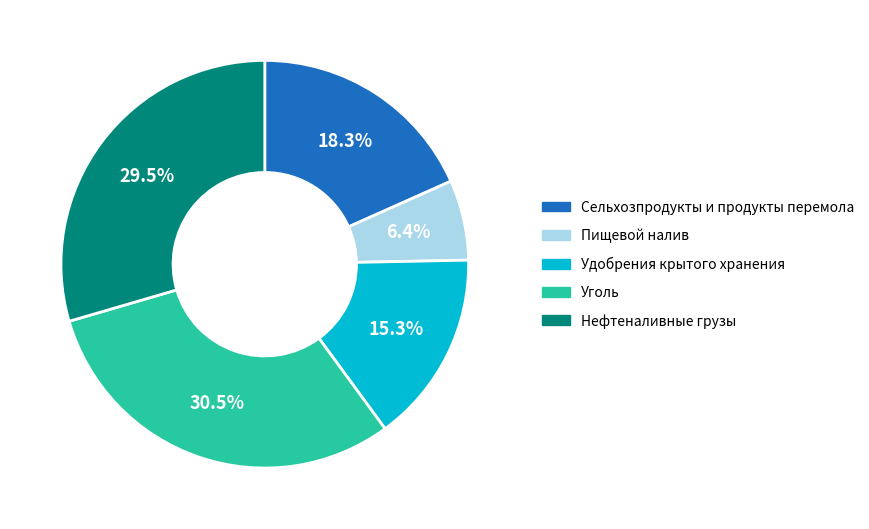

What portion of the pie excludes Сельхозпродукты и продукты перемола?

81.7%